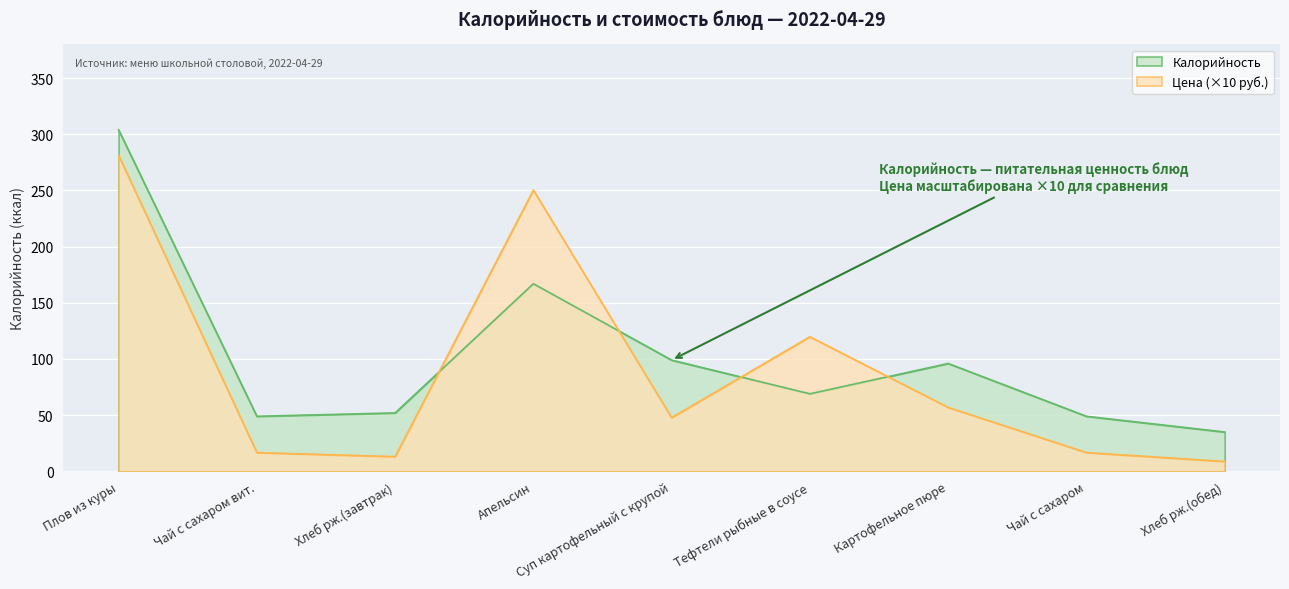

Does the chart display data point markers on the line(s)?

No